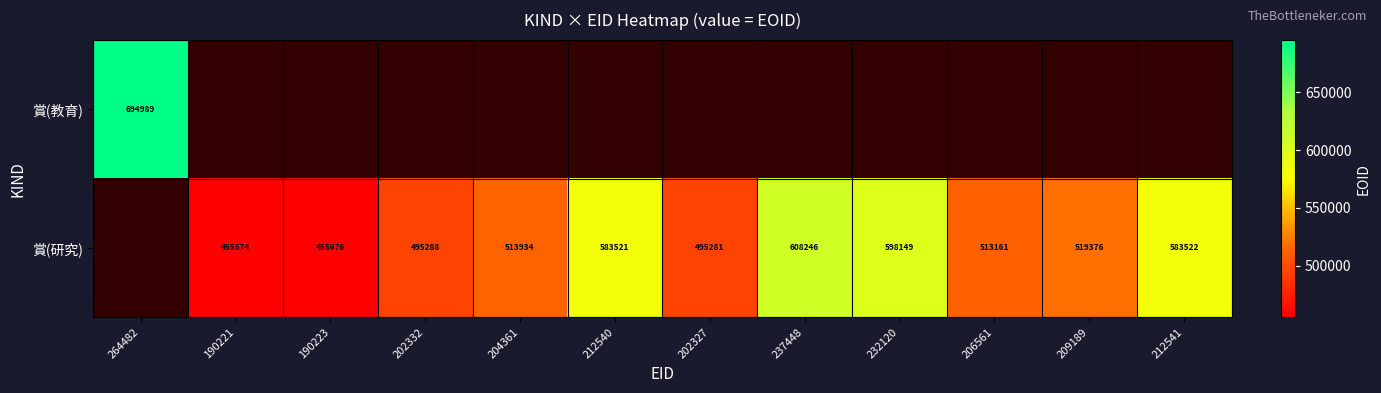

The value of 賞(研究) at 232120 is 892975. True or false?

False